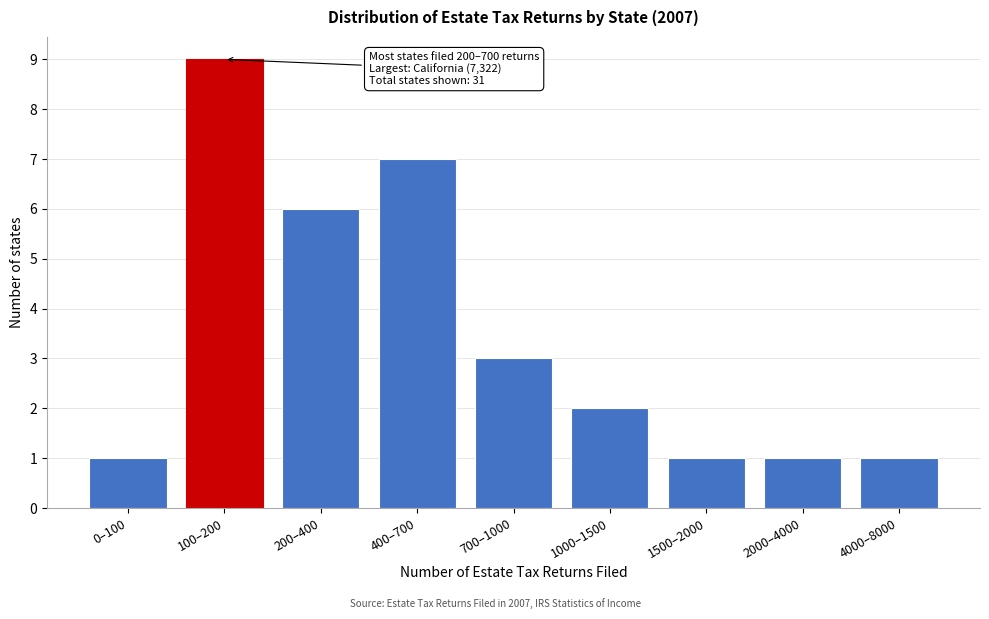

Reading left to right, extract all data points from this chart.

0–100=1	100–200=9	200–400=6	400–700=7	700–1000=3	1000–1500=2	1500–2000=1	2000–4000=1	4000–8000=1